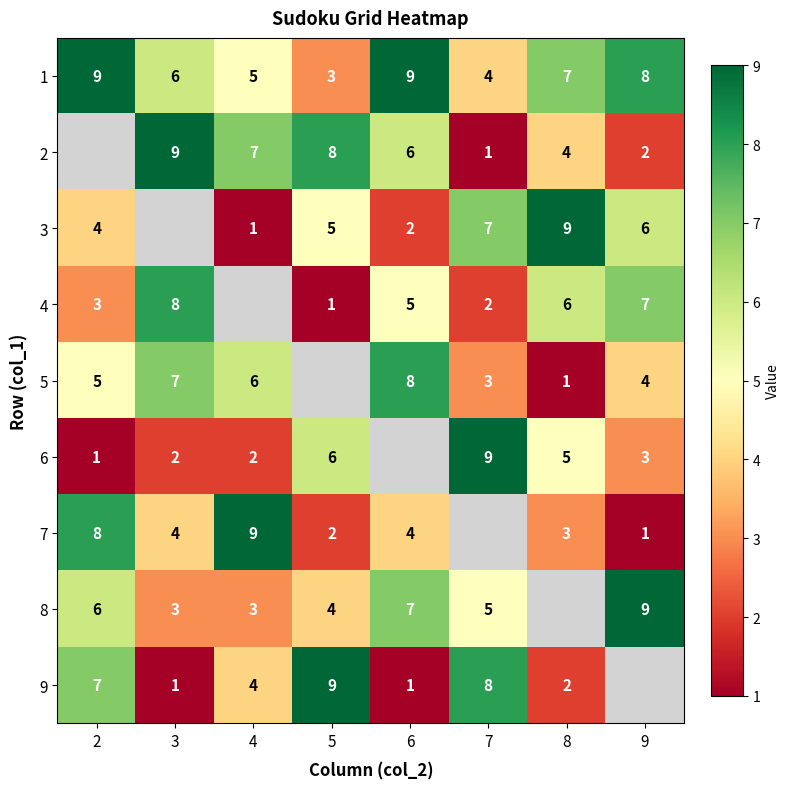

What is the approximate value of 1 at 7?

4